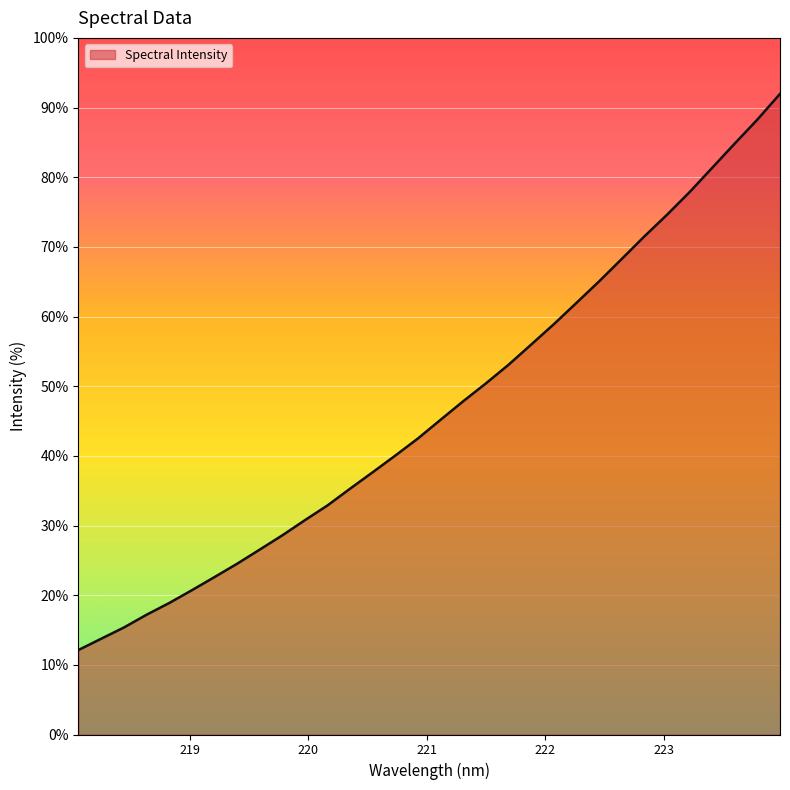

Does the chart have visible grid lines?

Yes